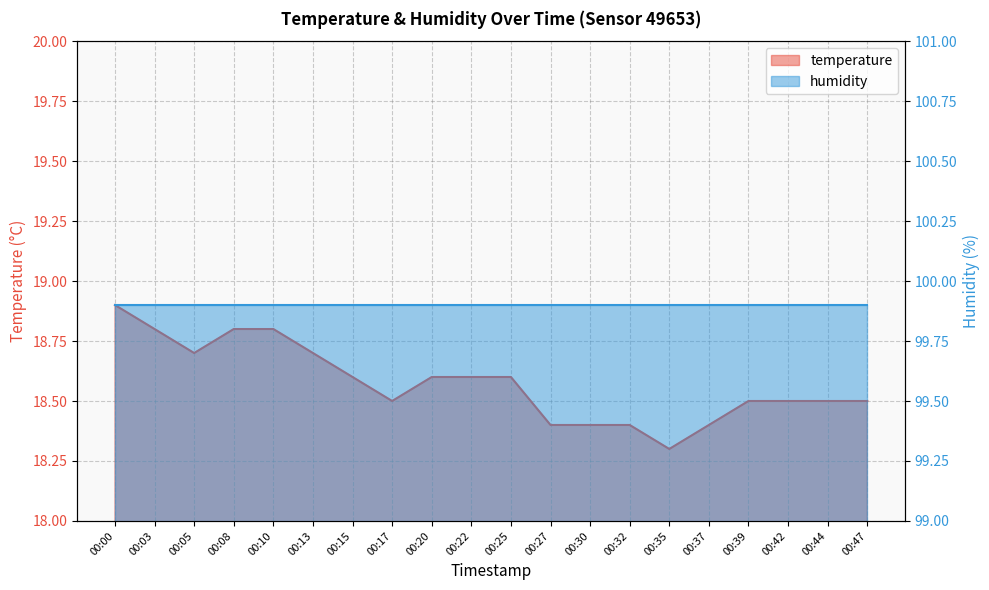

Is it true that the value at 00:32 is 18.4?

True